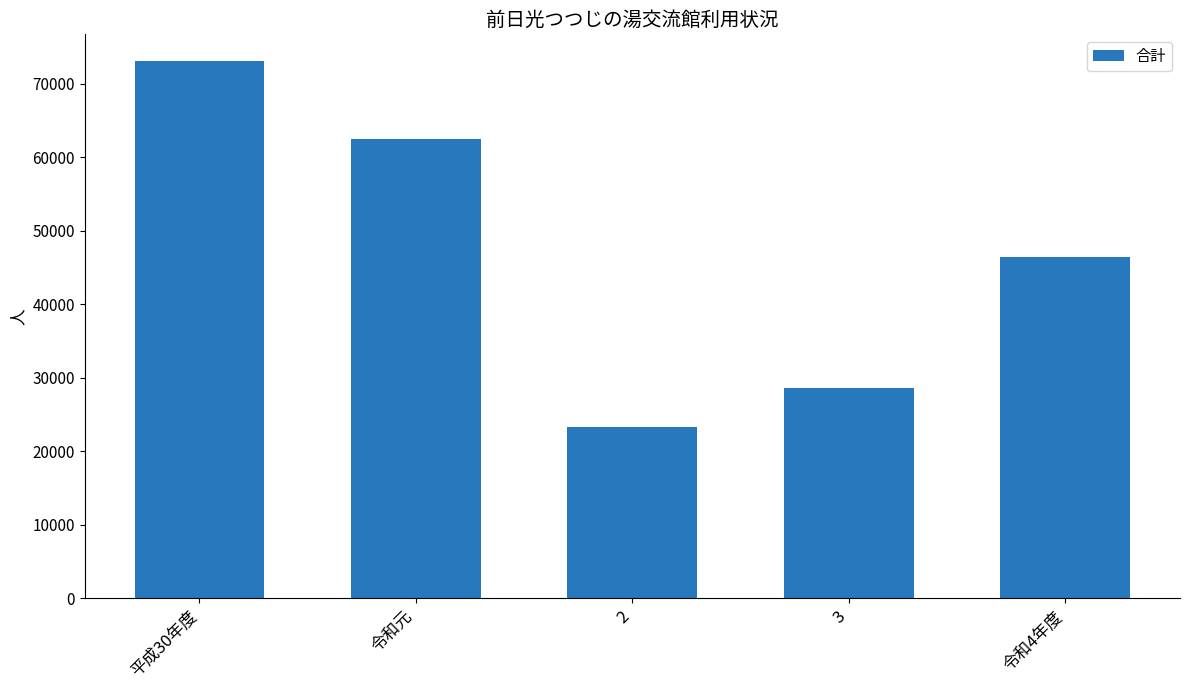

At which label is the value closest to 48199?

令和4年度